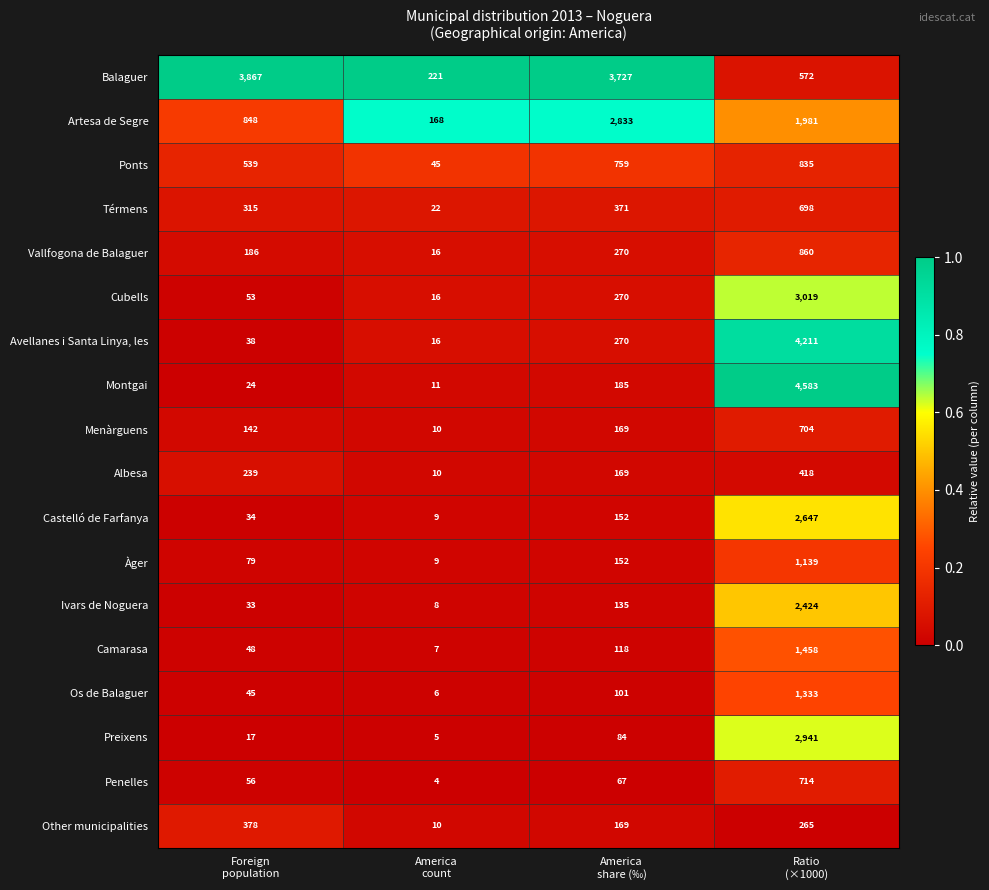

What is the maximum value shown in the chart?

4583